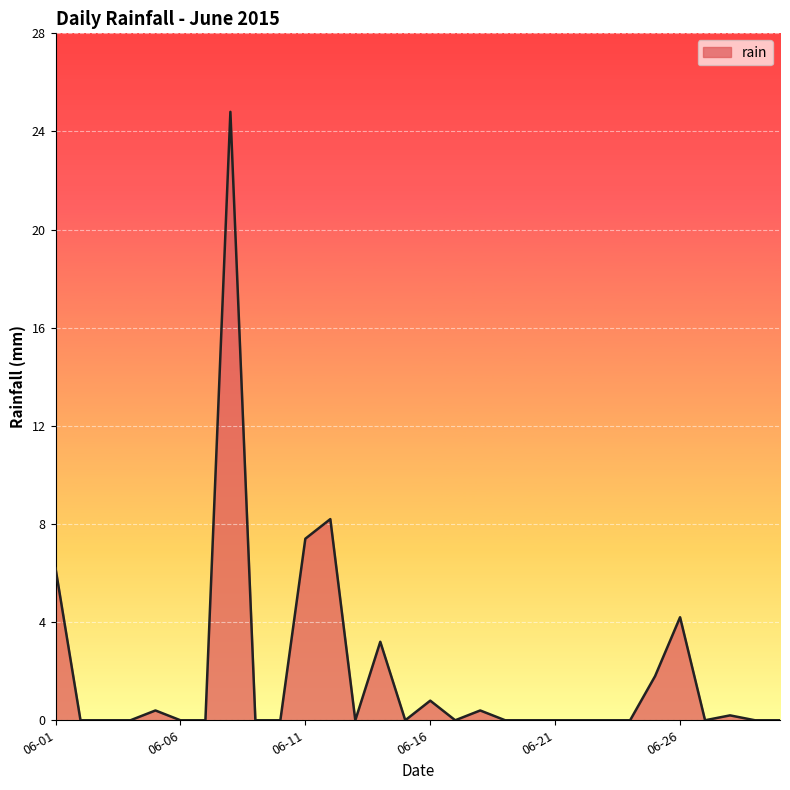

What is the greatest value displayed?

24.8